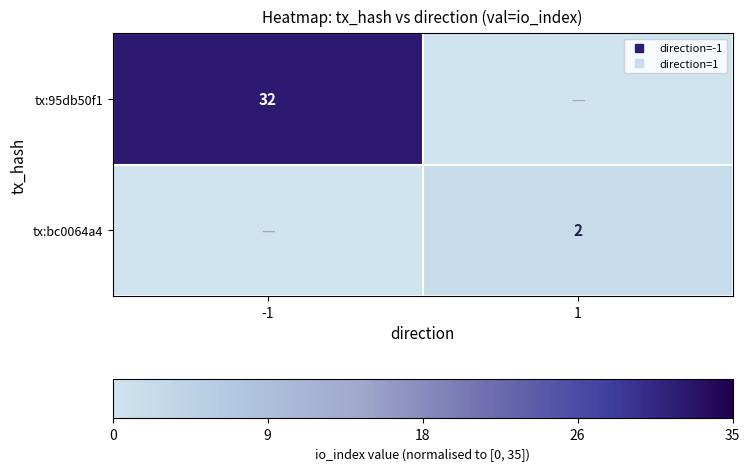

Rank the series at 1 from lowest to highest value.

tx:95db50f1, tx:bc0064a4